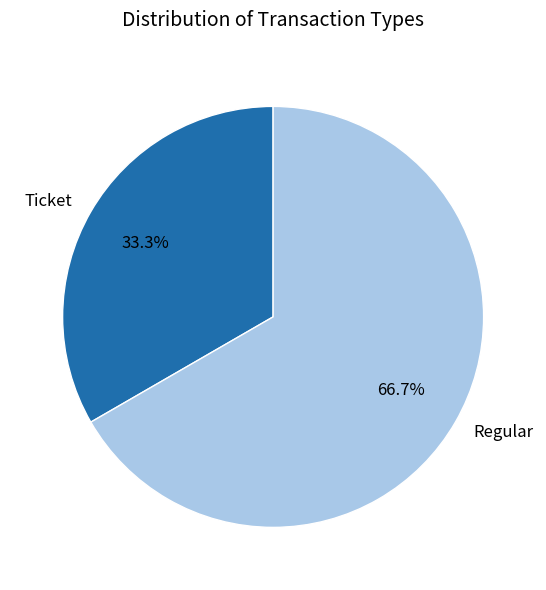

What is the total percentage of Regular and Ticket?

100.0%